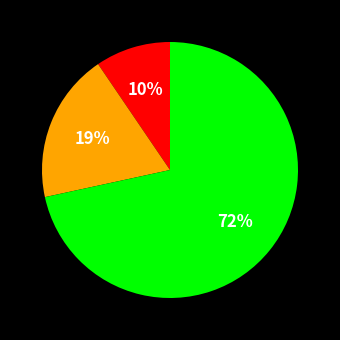

Does any single category account for the majority?

Yes